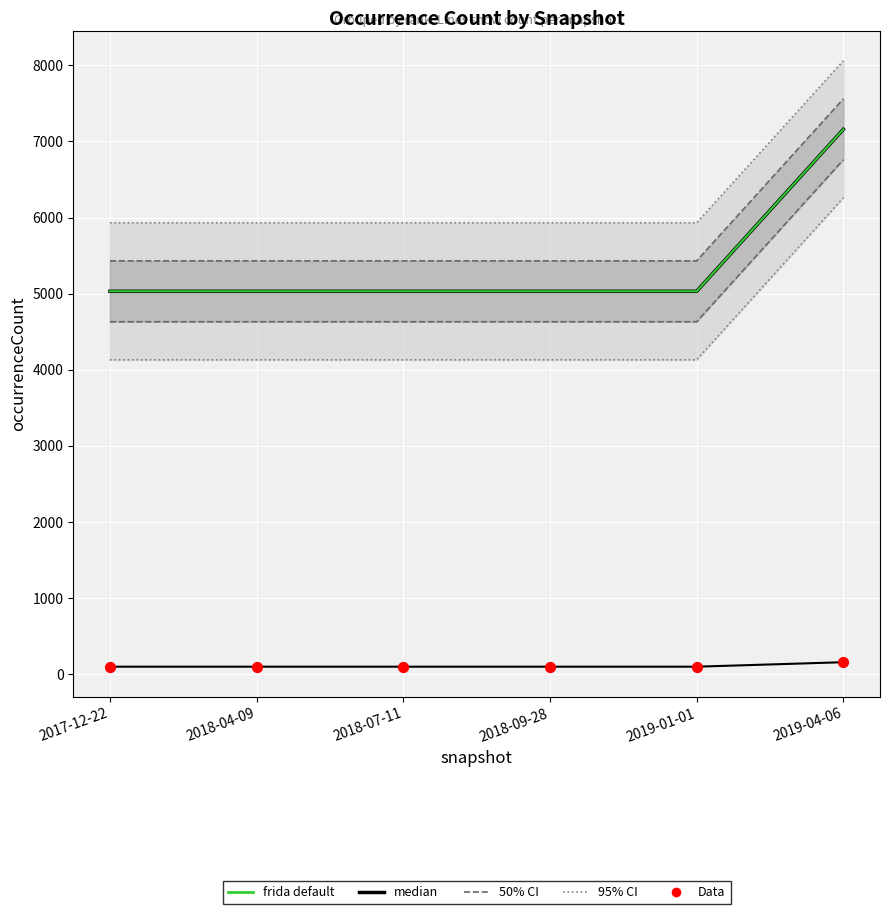

Is the value of median (Species) at 2017-12-22 greater than the value of frida default (Species) at 2017-12-22?

No